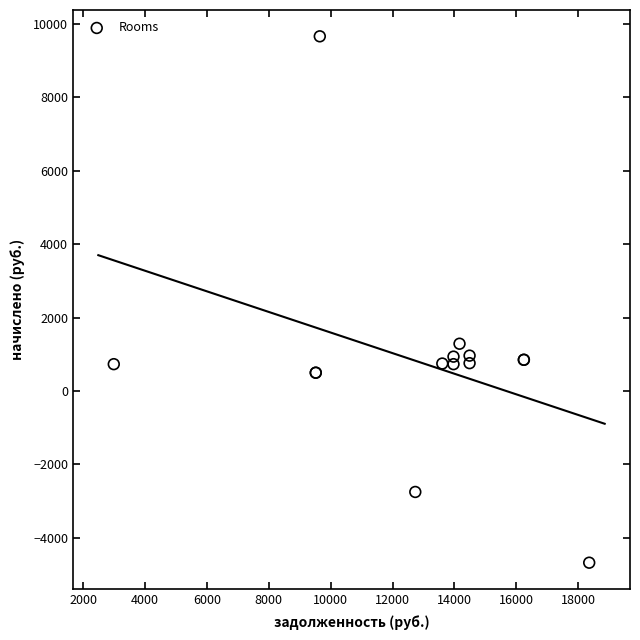

What Y value in the scatter plot is closest to 2493?

1288.6